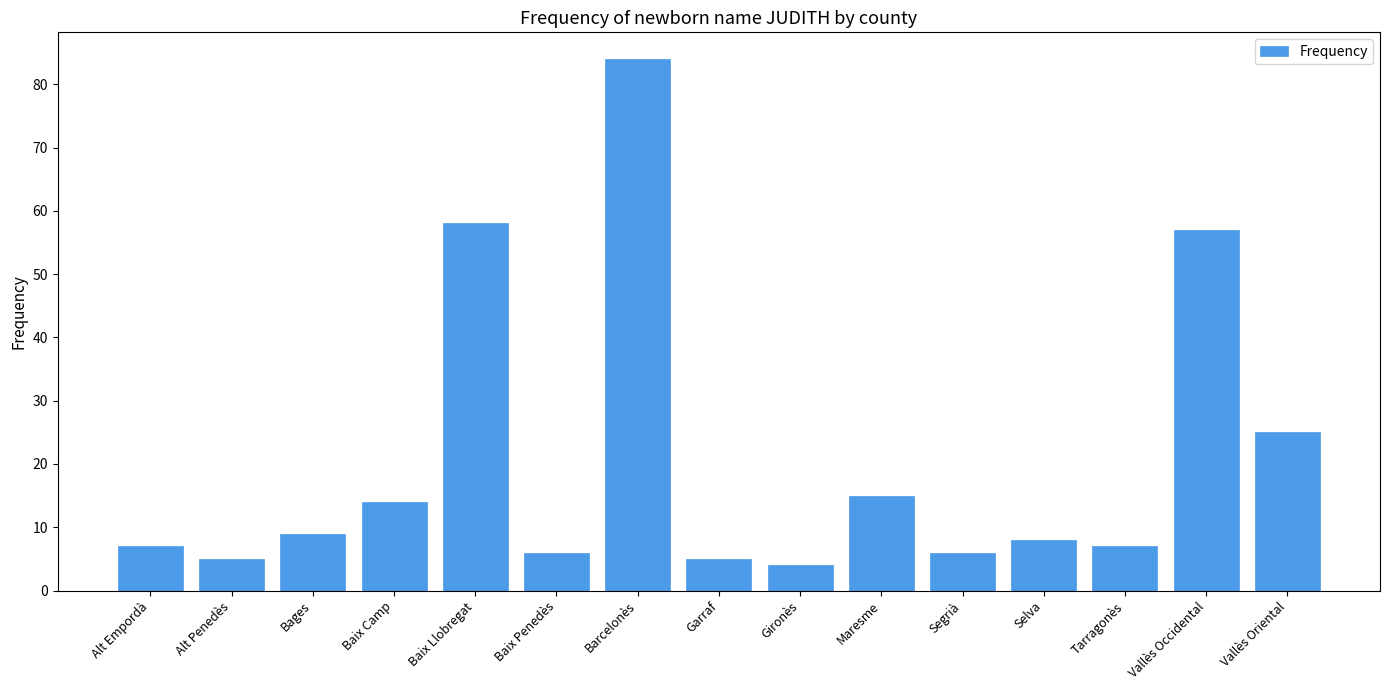

Reading left to right, list all the values displayed in this chart.

Alt Empordà=7	Alt Penedès=5	Bages=9	Baix Camp=14	Baix Llobregat=58	Baix Penedès=6	Barcelonès=84	Garraf=5	Gironès=4	Maresme=15	Segrià=6	Selva=8	Tarragonès=7	Vallès Occidental=57	Vallès Oriental=25